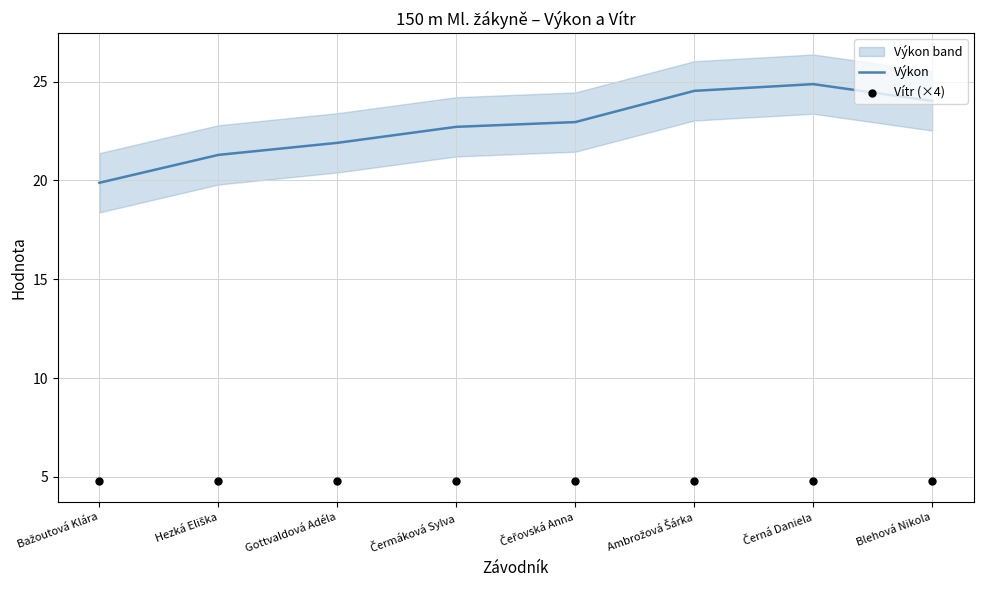

At how many categories does at least one series exceed 10?

8